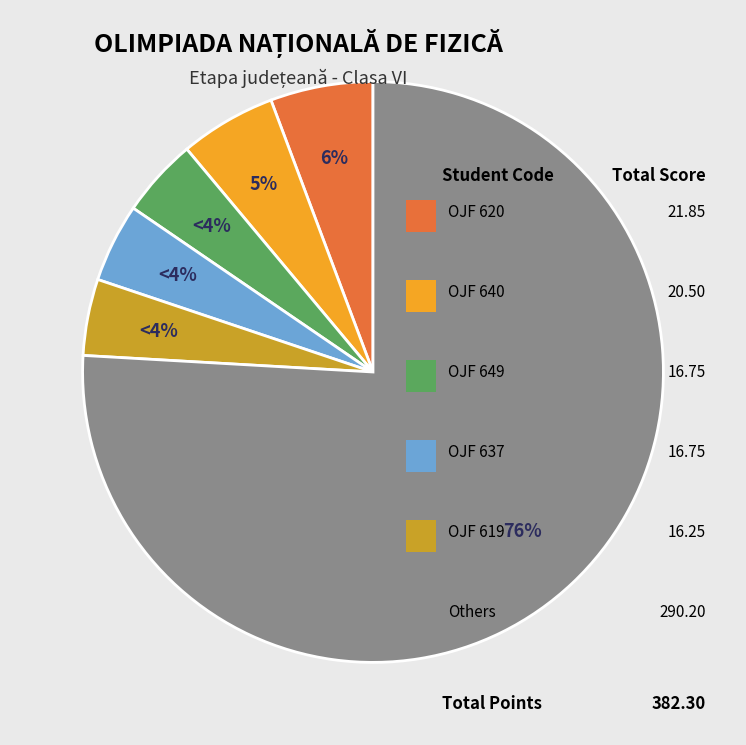

How many slices are in this pie chart?

6